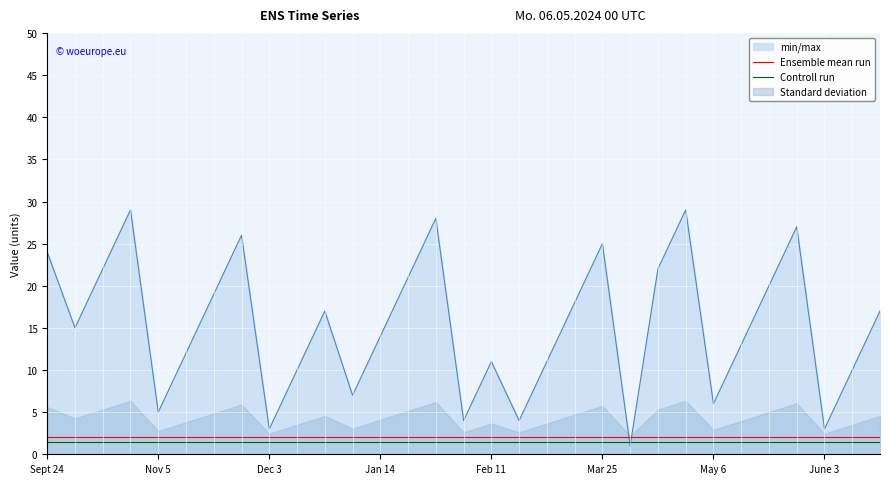

List the series in order of their peak value, highest first.

Ensemble mean run, Controll run